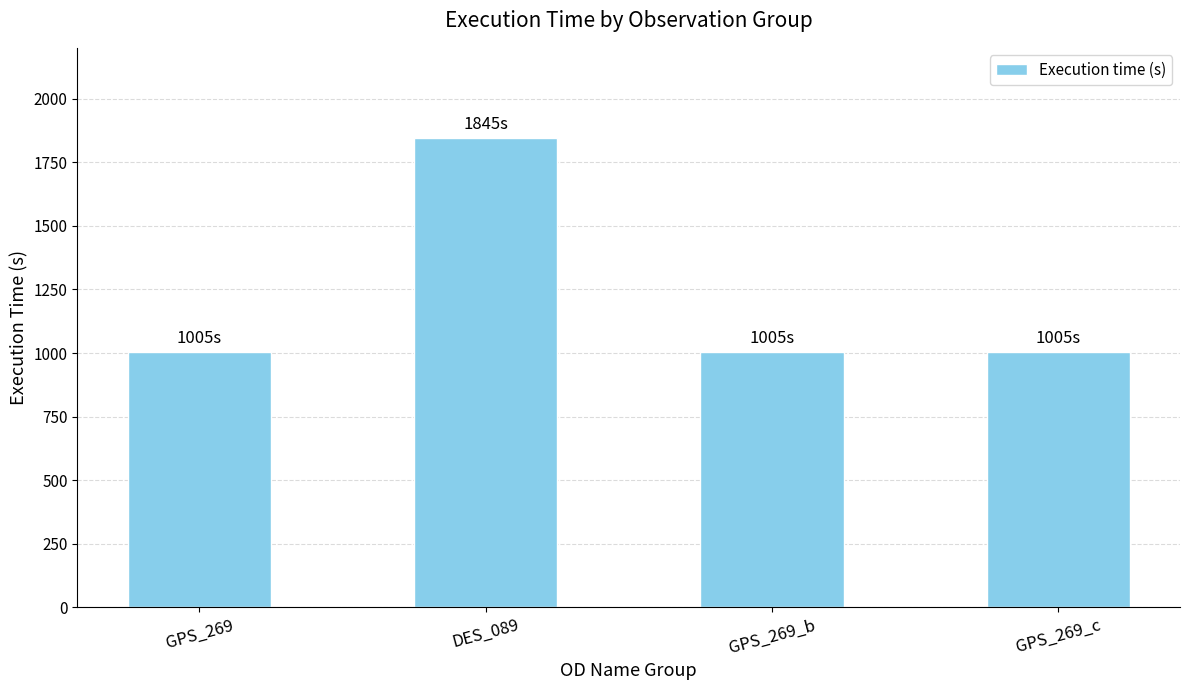

What is the ratio of the value at DES_089 to the value at GPS_269_b?

1.8